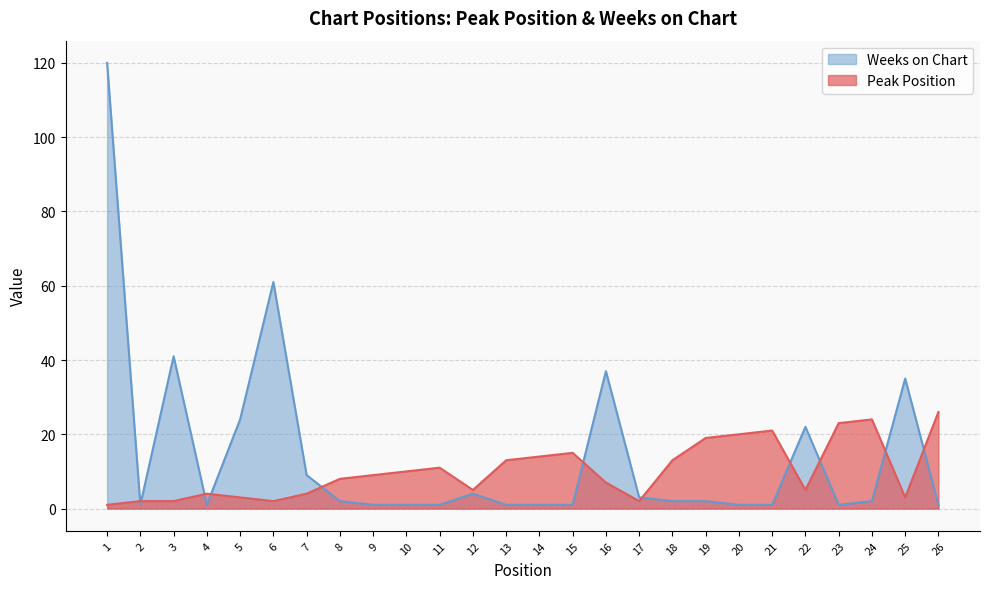

The Peak Position series shows 15 at 15. True or false?

True